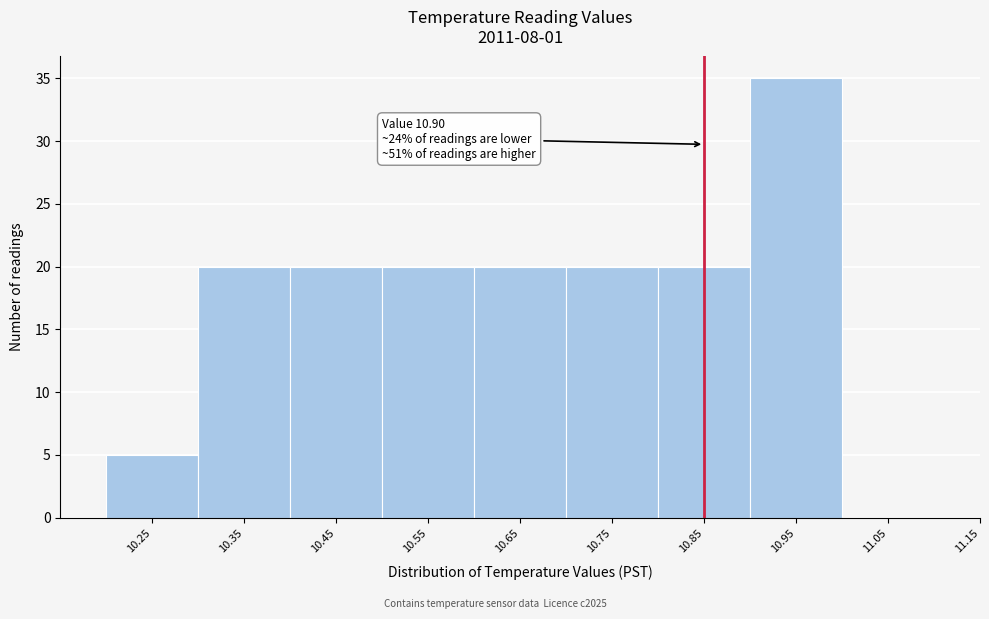

Reading right to left, what are all the values shown in this chart?

11.05=0	10.95=35	10.85=20	10.75=20	10.65=20	10.55=20	10.45=20	10.35=20	10.25=5